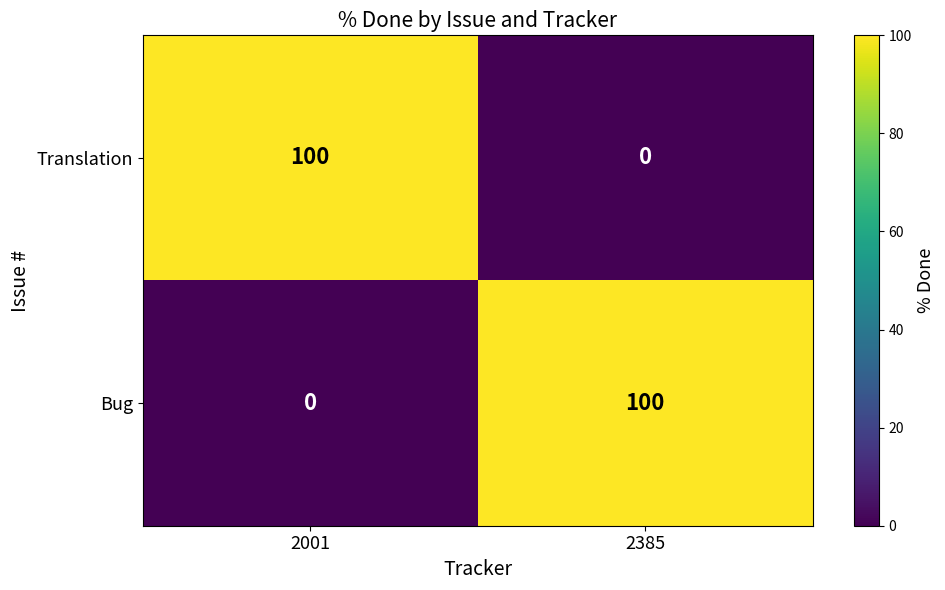

What is the spread (max minus min) of values at 2385?

100